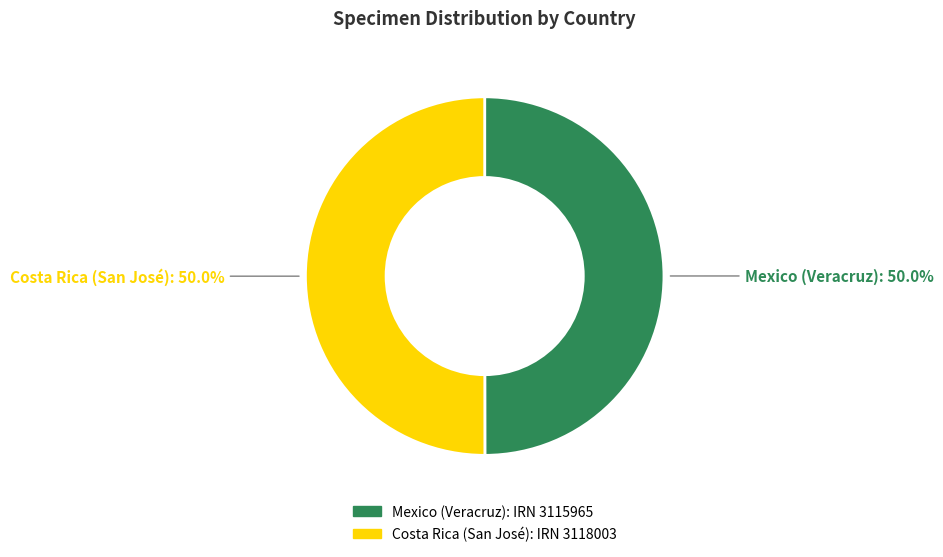

To the nearest percent, what is the combined percentage of Mexico (Veracruz) and Costa Rica (San José)?

100%